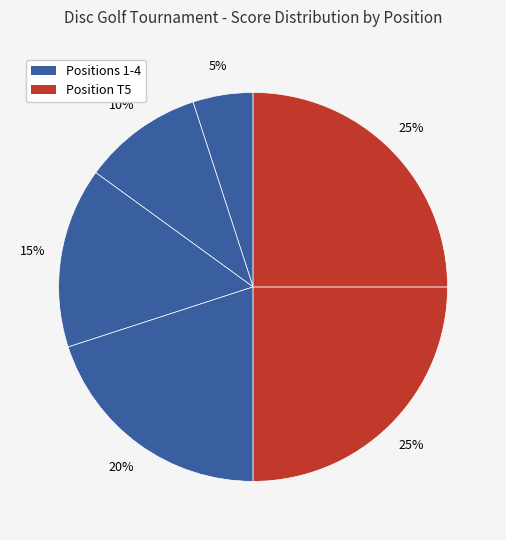

How many segments does this pie chart have?

6